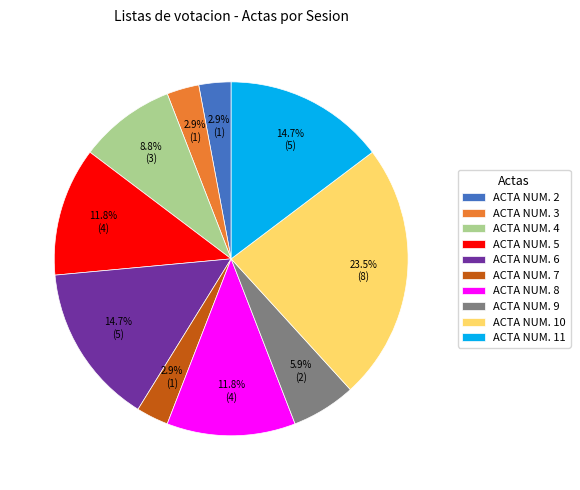

To the nearest percent, what is the average slice percentage?

10%